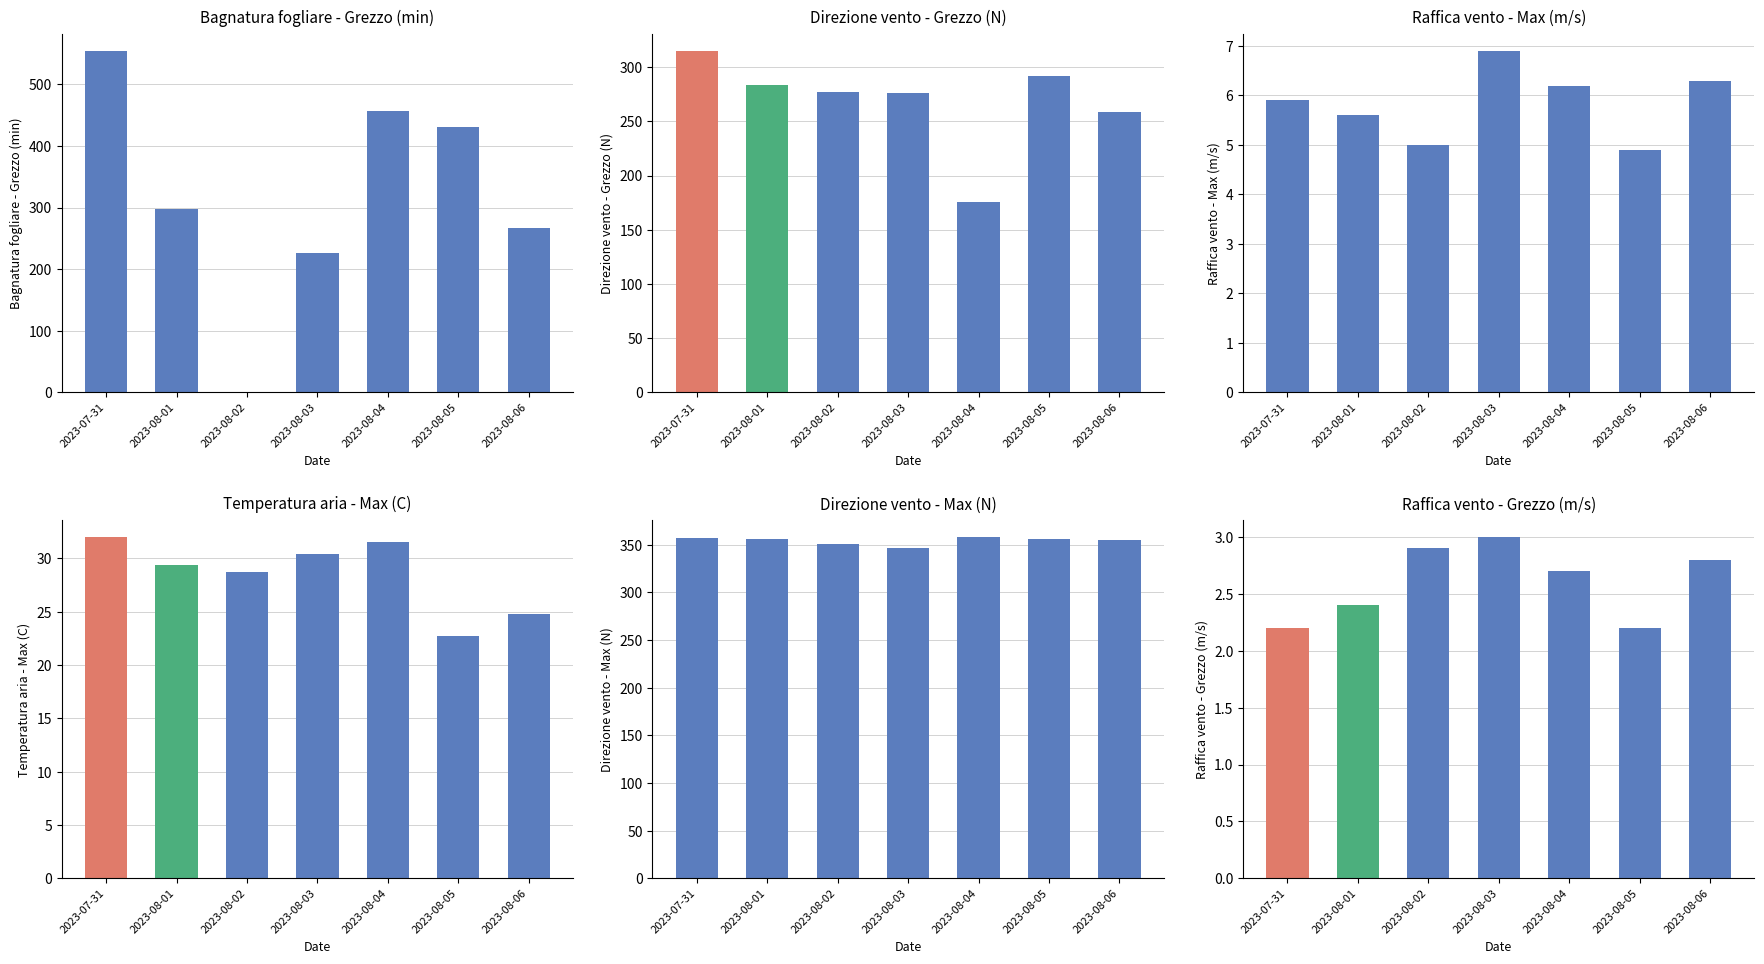

Reading left to right, extract all data points from this chart.

Bagnatura fogliare - Grezzo (min): 2023-07-31=554.5	2023-08-01=297.0	2023-08-02=0.0	2023-08-03=226.5	2023-08-04=456.3	2023-08-05=431.6	2023-08-06=267.3
Direzione vento - Grezzo (N): 2023-07-31=315.0	2023-08-01=284.0	2023-08-02=277.0	2023-08-03=276.0	2023-08-04=176.0	2023-08-05=292.0	2023-08-06=259.0
Raffica vento - Max (m/s): 2023-07-31=5.9	2023-08-01=5.6	2023-08-02=5.0	2023-08-03=6.9	2023-08-04=6.2	2023-08-05=4.9	2023-08-06=6.3
Temperatura aria - Max (C): 2023-07-31=32.0	2023-08-01=29.4	2023-08-02=28.7	2023-08-03=30.4	2023-08-04=31.5	2023-08-05=22.7	2023-08-06=24.8
Direzione vento - Max (N): 2023-07-31=357.0	2023-08-01=356.0	2023-08-02=351.0	2023-08-03=347.0	2023-08-04=358.0	2023-08-05=356.0	2023-08-06=355.0
Raffica vento - Grezzo (m/s): 2023-07-31=2.2	2023-08-01=2.4	2023-08-02=2.9	2023-08-03=3.0	2023-08-04=2.7	2023-08-05=2.2	2023-08-06=2.8